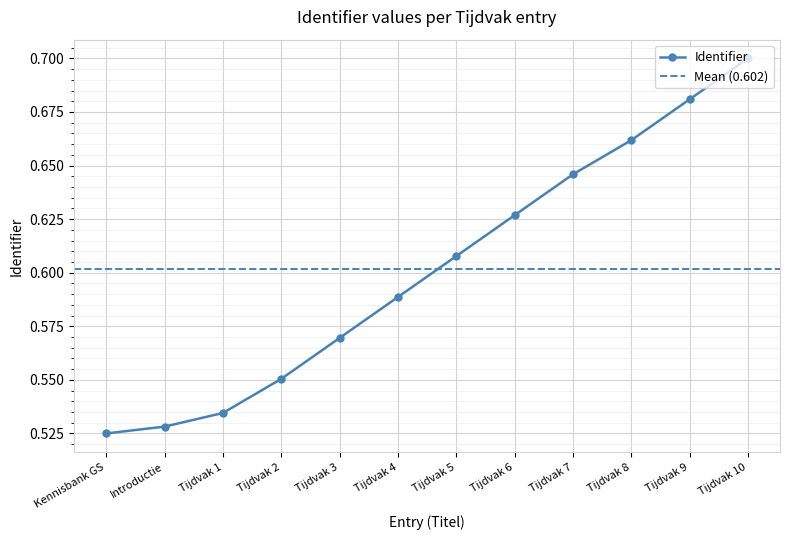

What is the value of the 3rd point from the left?

0.5